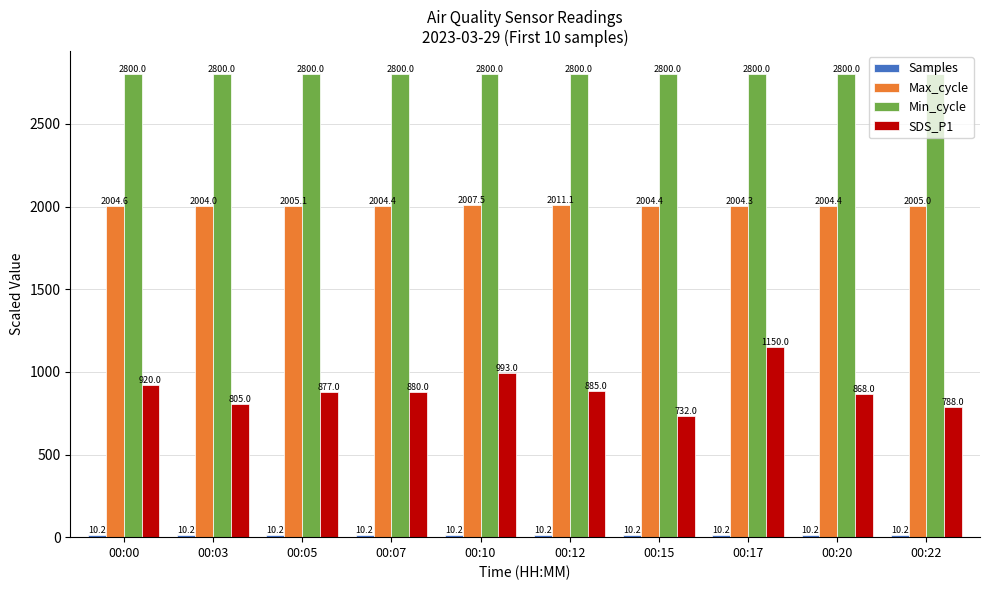

Is it true that Max_cycle equals 2005.0 at 00:22?

True